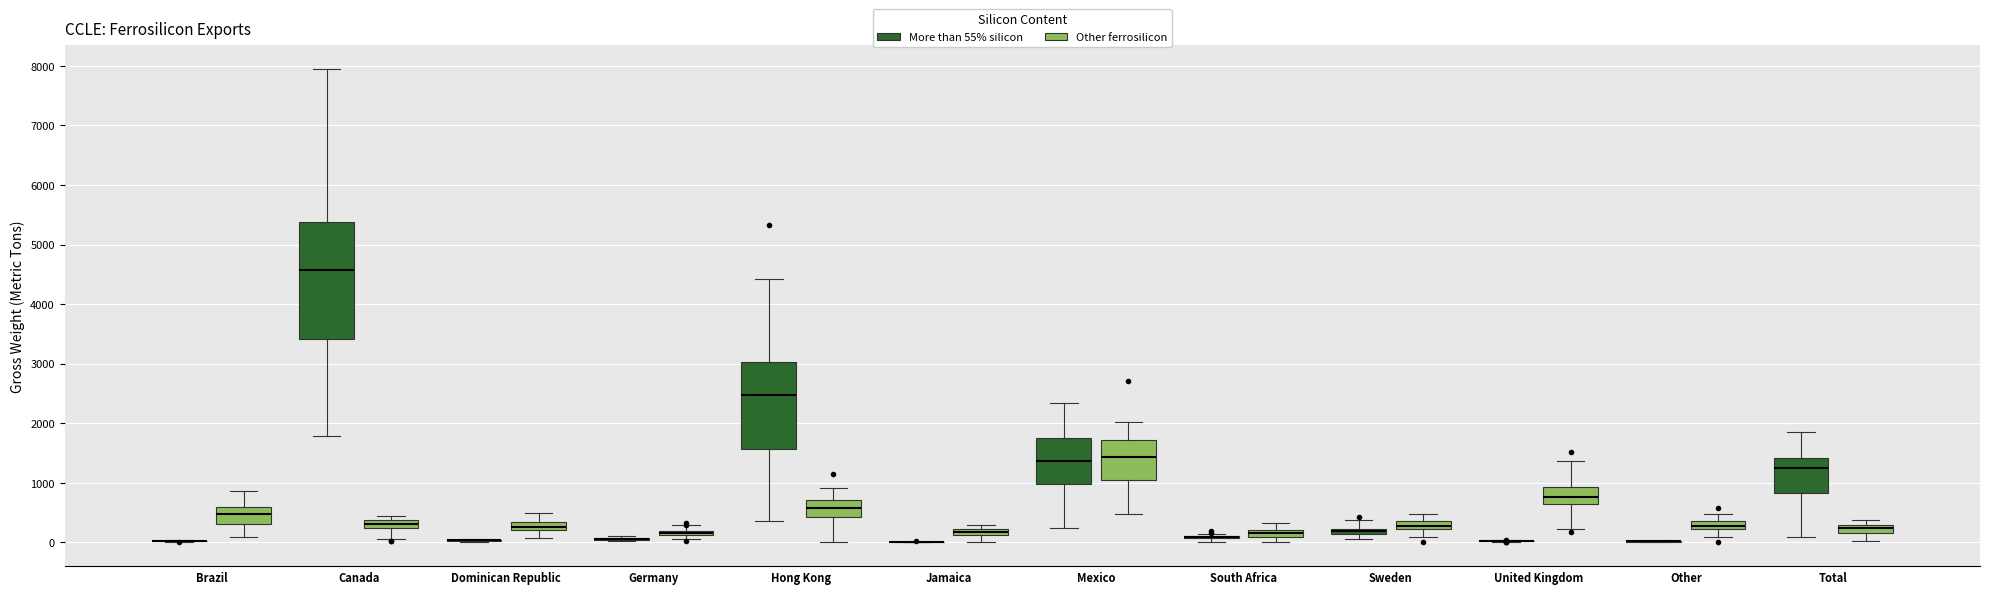

Which box is the tallest, from its lower edge to its upper edge?

Canada (More than 55% silicon)